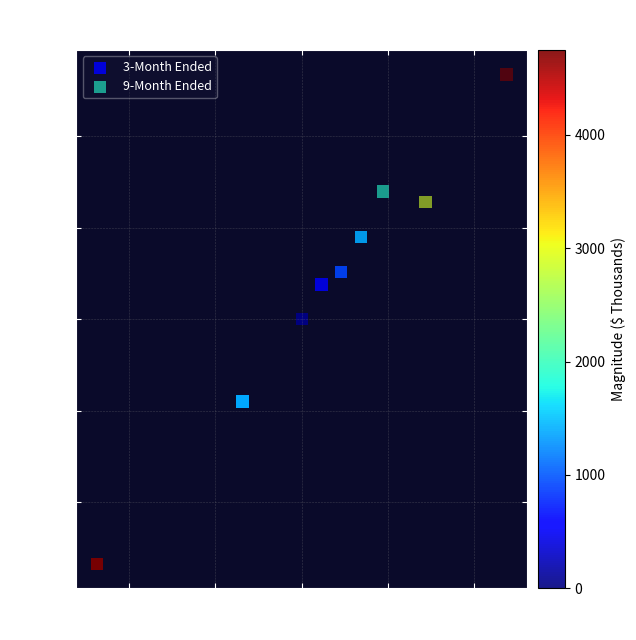

Which series reaches the minimum Y coordinate?

9-Month Ended